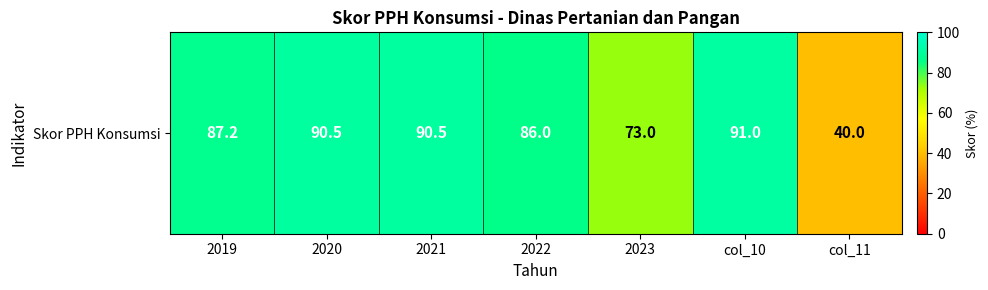

Is it true that the value at 2023 is 103.7?

False